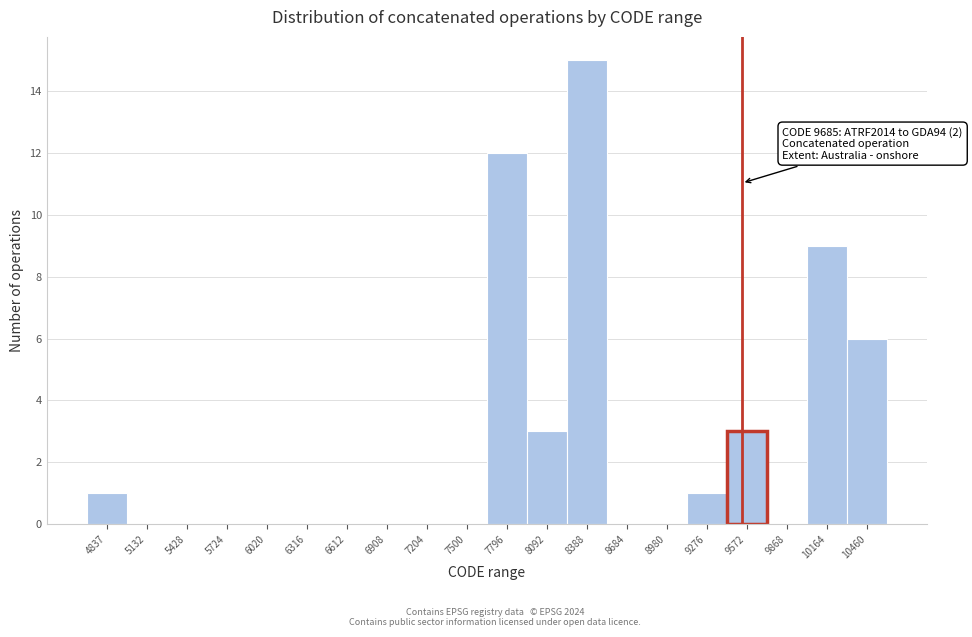

Reading left to right, list all the values displayed in this chart.

4837=1	5132=0	5428=0	5724=0	6020=0	6316=0	6612=0	6908=0	7204=0	7500=0	7796=12	8092=3	8388=15	8684=0	8980=0	9276=1	9572=3	9868=0	10164=9	10460=6